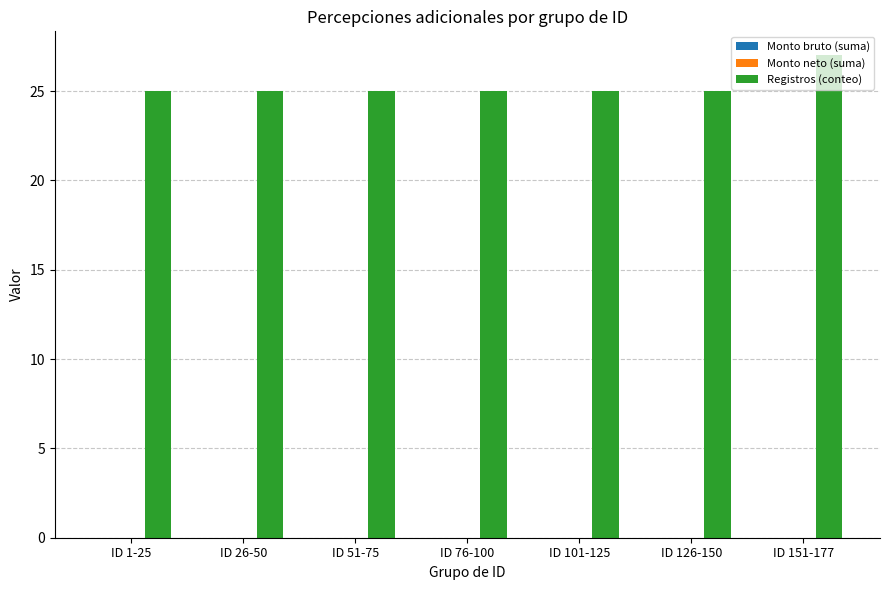

At which category does the chart reach its peak across all series?

ID 151-177